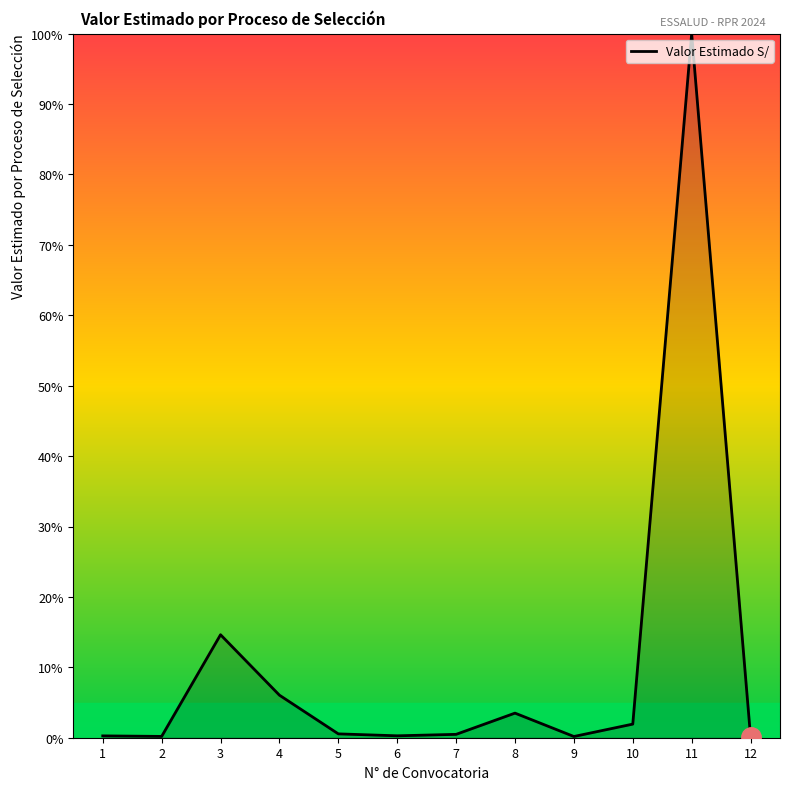

The chart shows a value of 6.0 at 4. True or false?

True